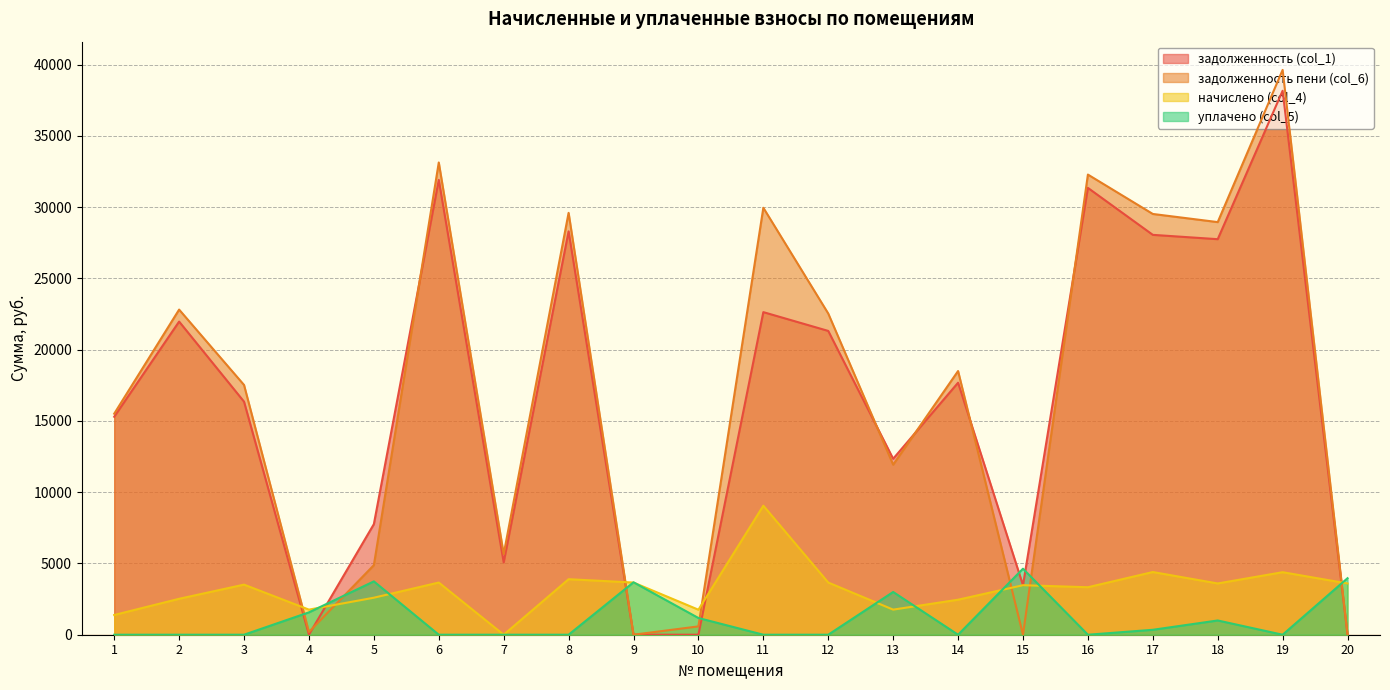

Rank the series by their maximum value, from highest to lowest.

задолженность пени (col_6), задолженность (col_1), начислено (col_4), уплачено (col_5)